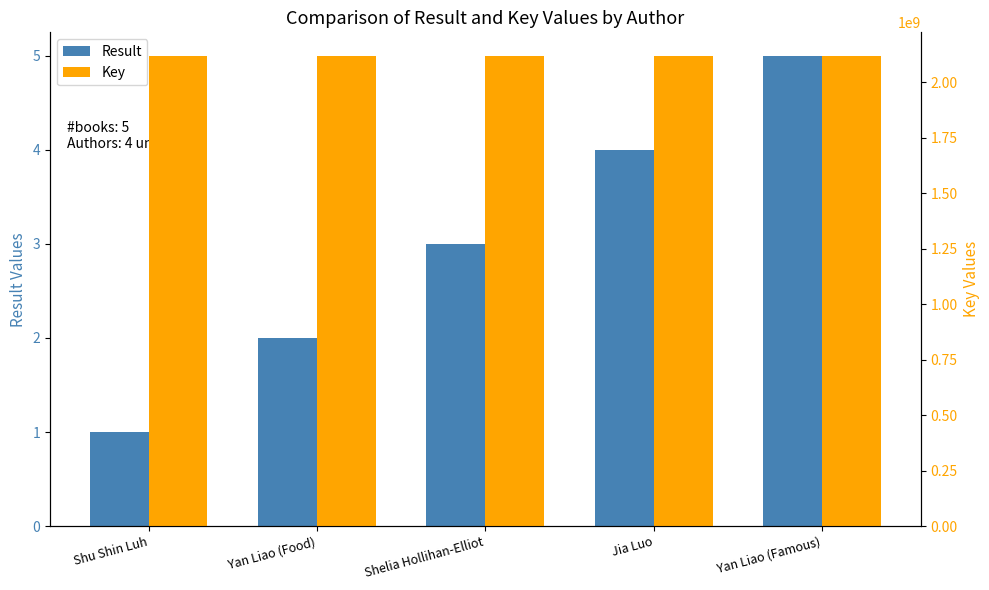

What is the difference between the maximum and minimum values in the Result series?

4